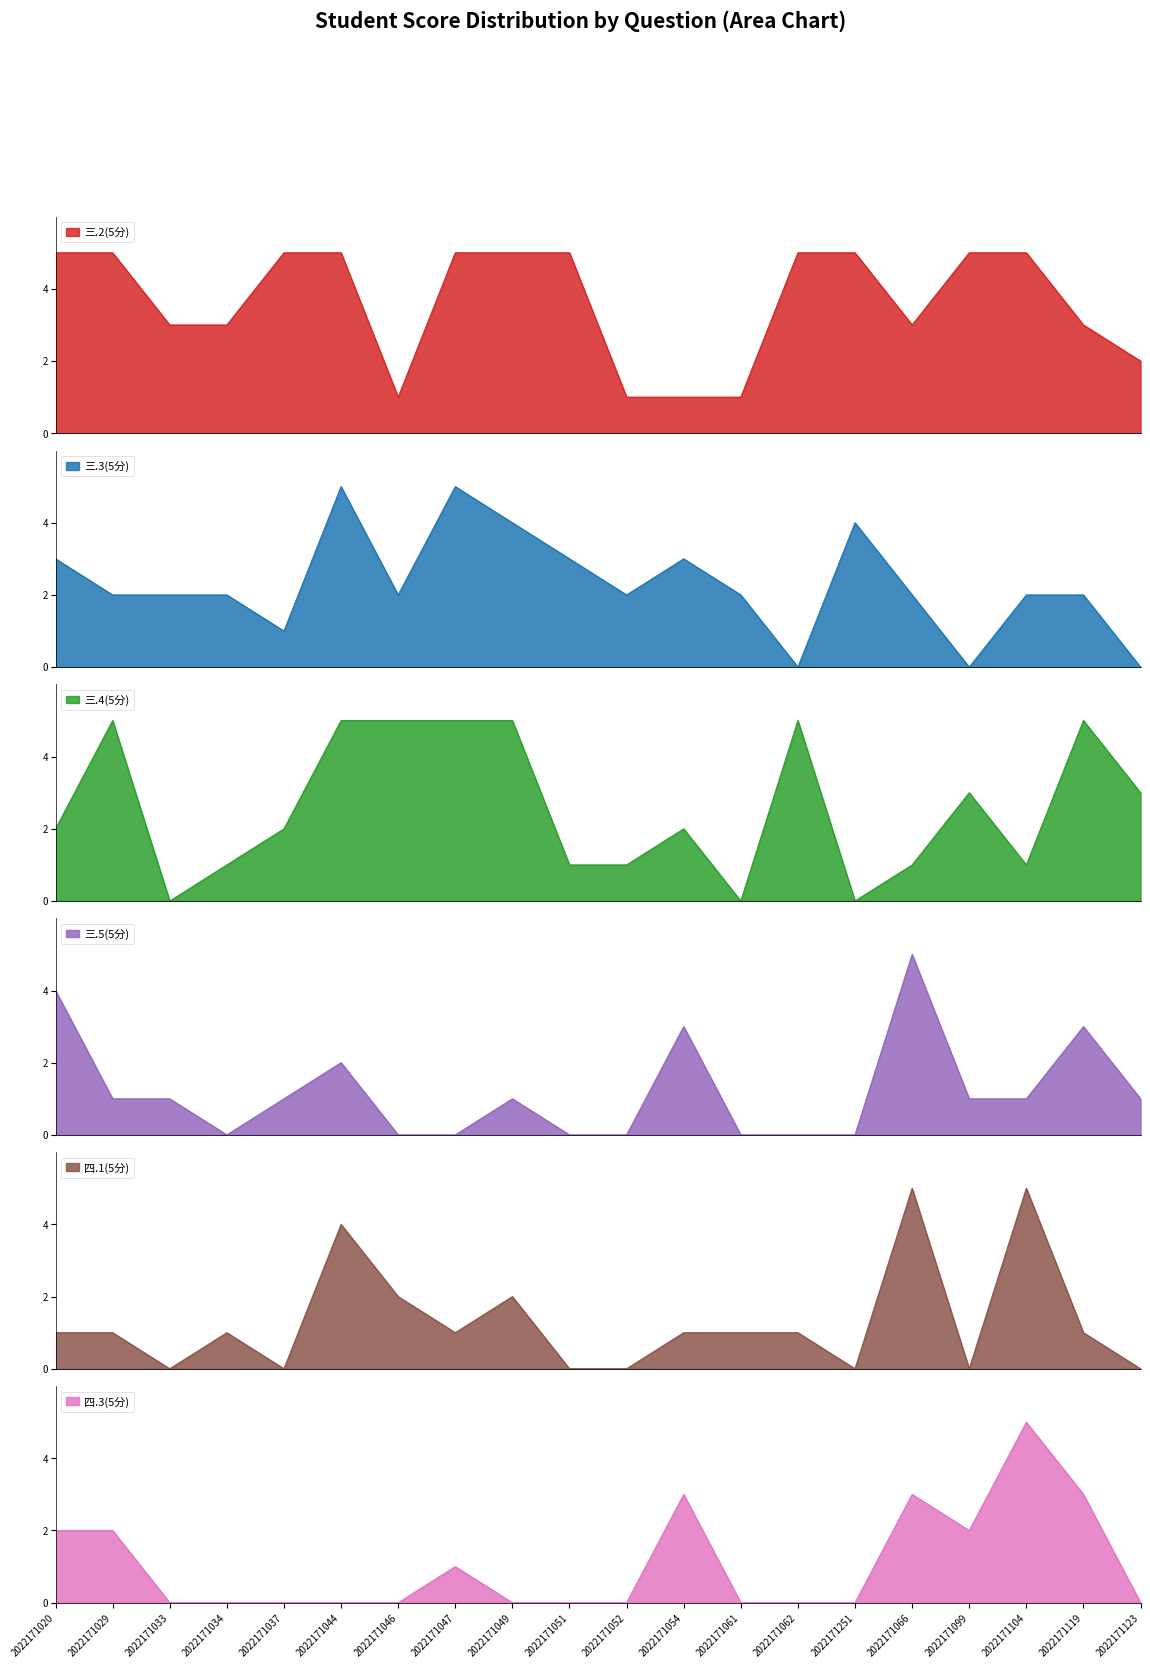

How many data points in 三.5(5分) are above 1?

5